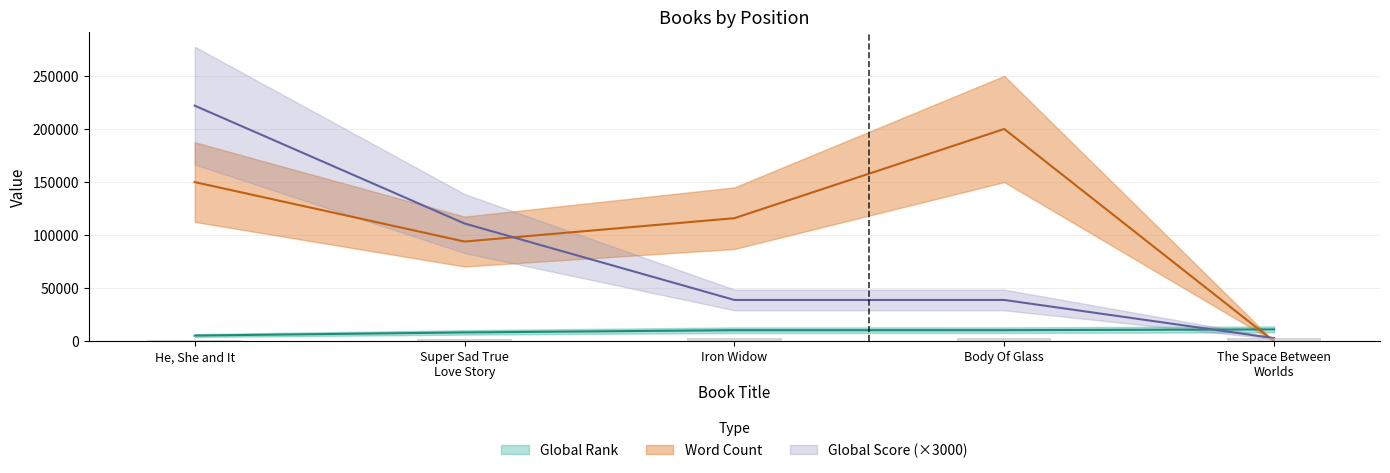

What are all the series names shown in the legend?

Global Rank, Word Count, Global Score